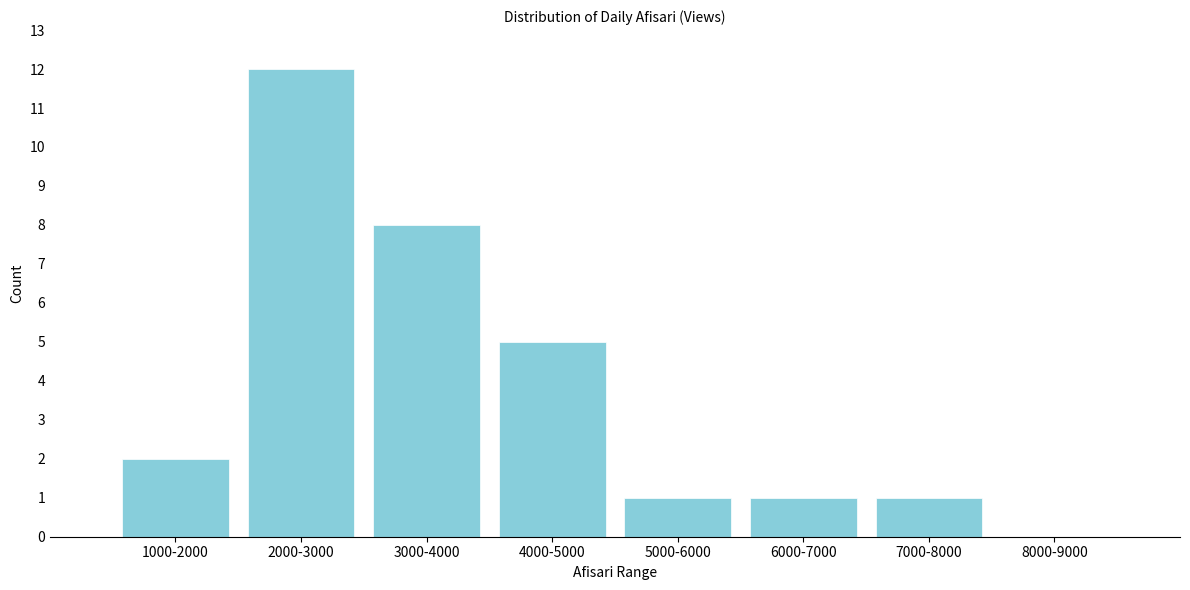

Reading left to right, extract all data points from this chart.

1000-2000=2	2000-3000=12	3000-4000=8	4000-5000=5	5000-6000=1	6000-7000=1	7000-8000=1	8000-9000=0